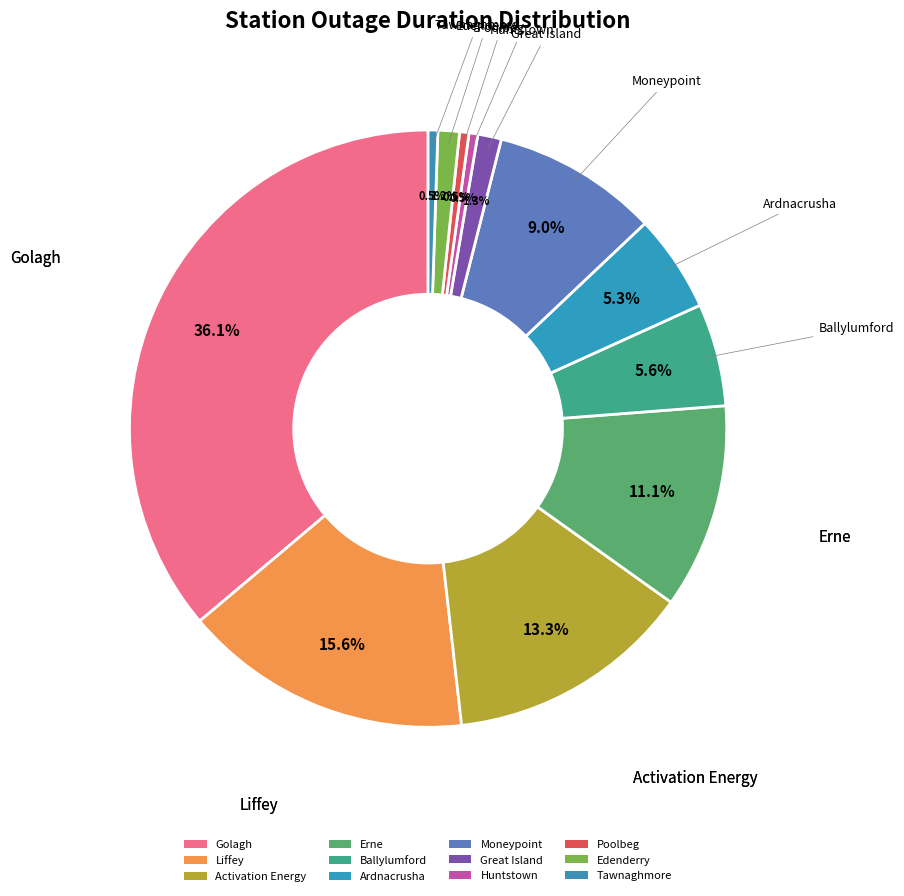

To the nearest percent, what is the difference between the largest and smallest slice percentages?

36%